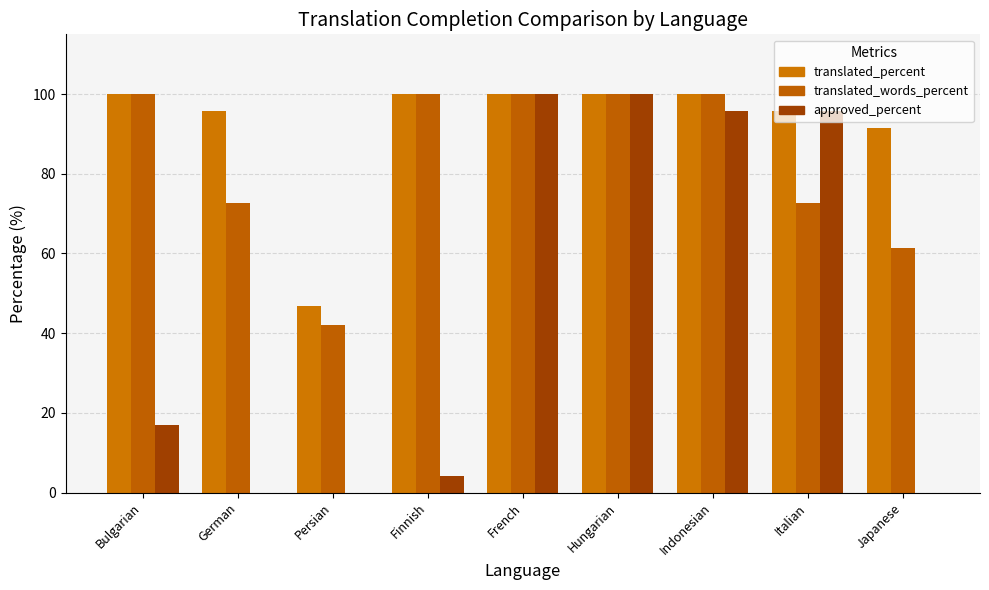

Which label corresponds to the largest value in the chart?

Bulgarian